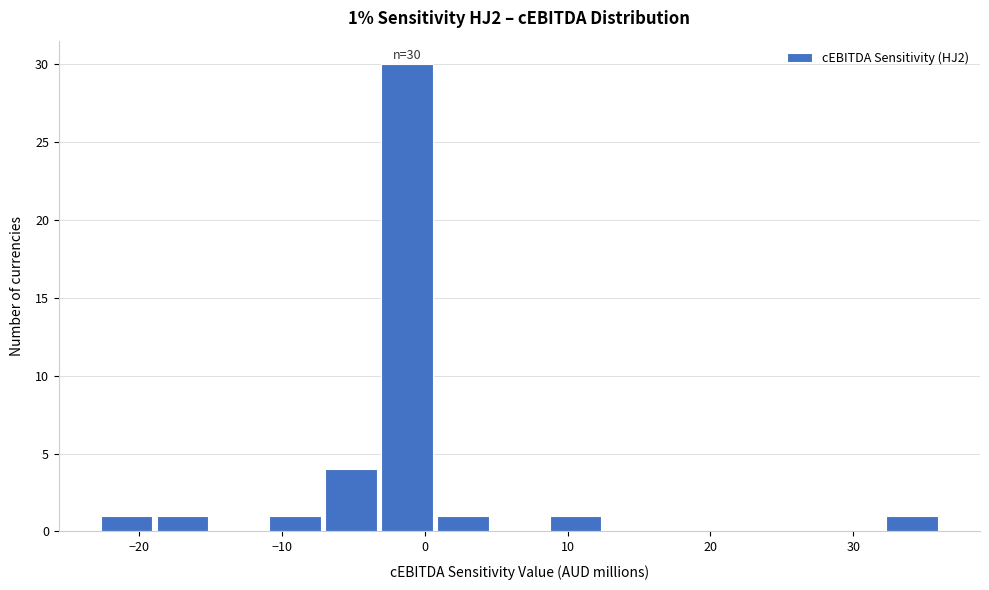

Read against the x-axis, roughly where is the centre of the tallest bar?

-1